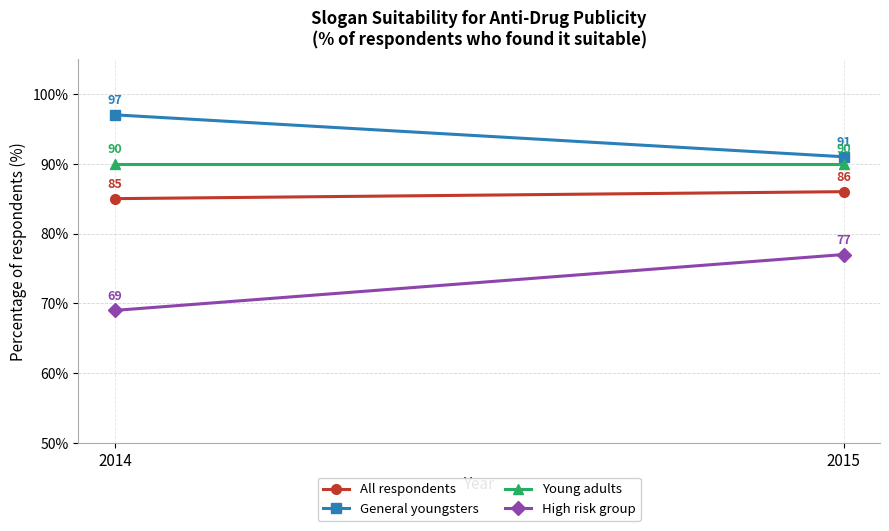

What is the sum of the Young adults values at 2015 and 2014?

180